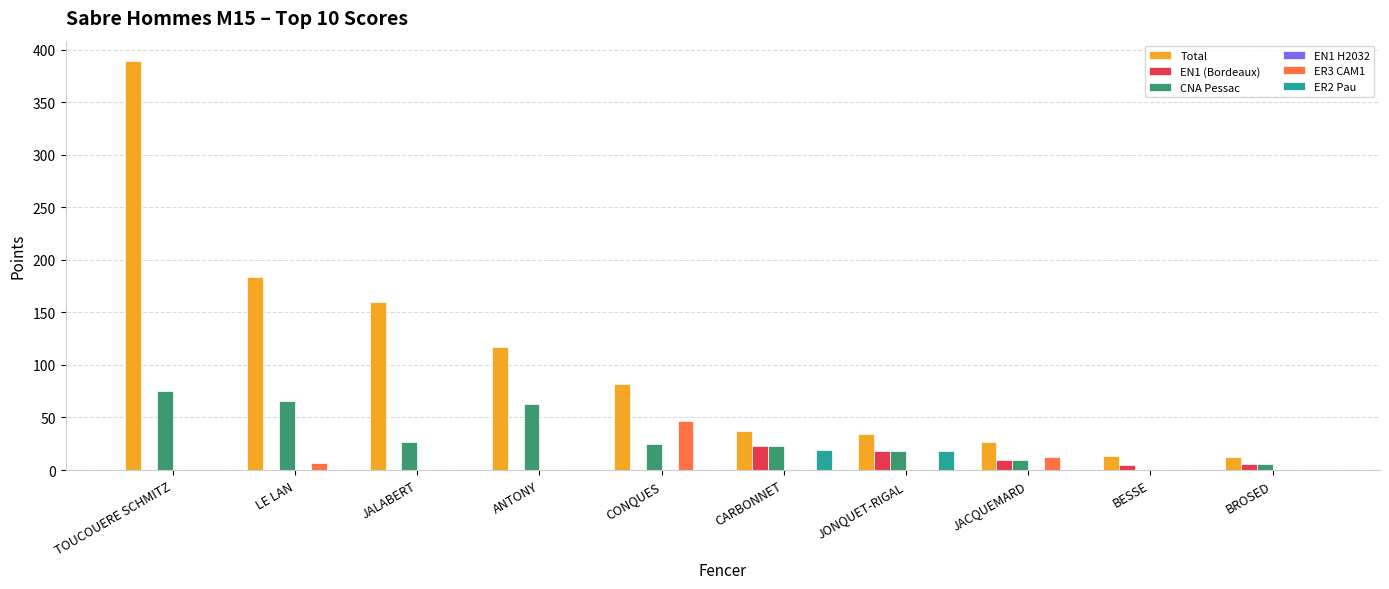

Between TOUCOUERE SCHMITZ and JALABERT, which series saw the biggest shift?

Total